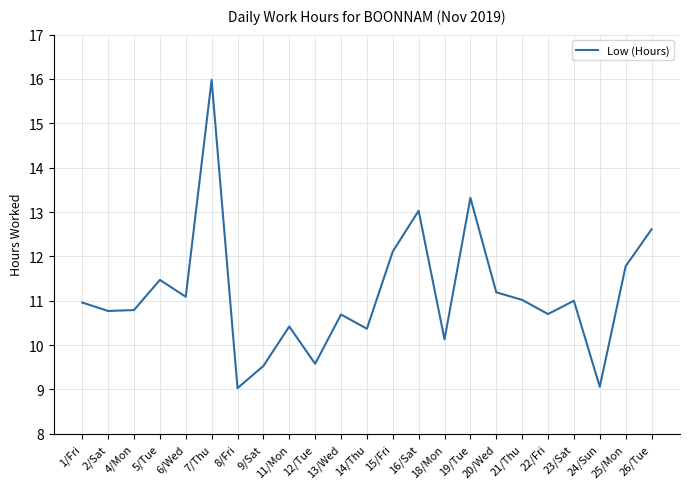

What is the greatest value displayed?

16.0